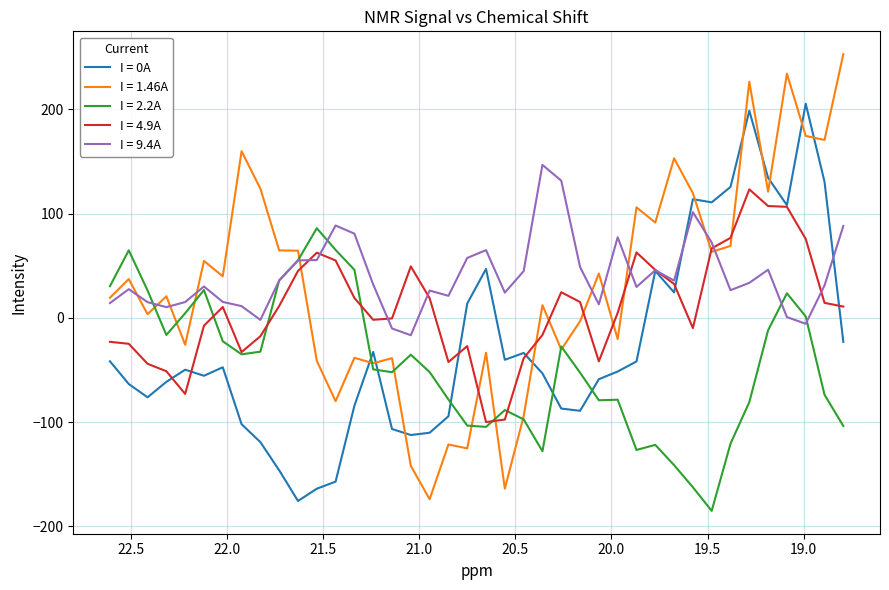

How many interior local peaks does the I = 4.9A series have?

7